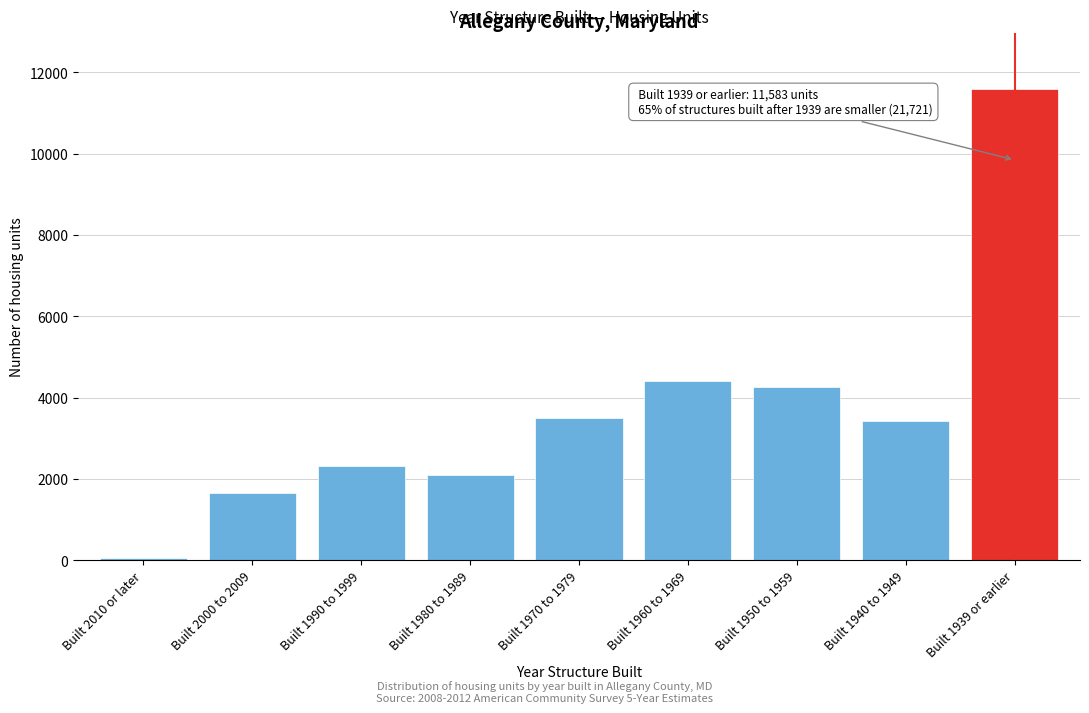

Reading left to right, extract all data points from this chart.

46	1657	2323	2093	3506	4409	4260	3427	11583